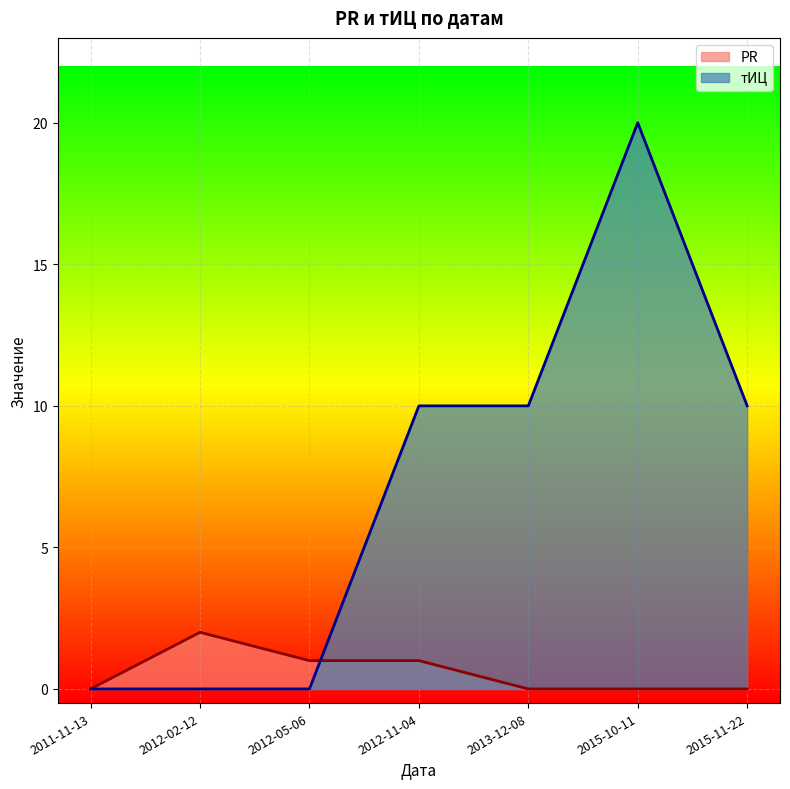

How many intersections are there between тИЦ and PR?

1